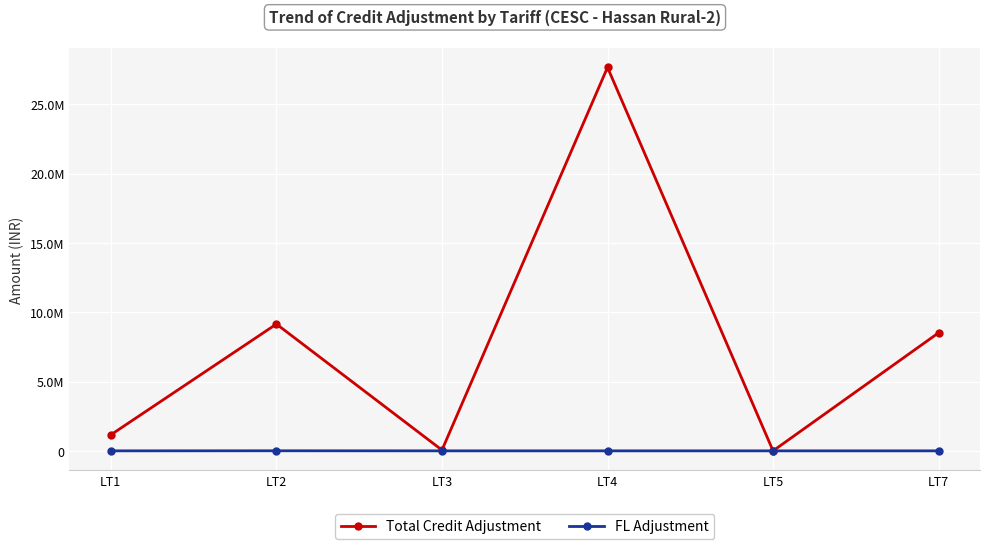

What are all the series names shown in the legend?

Total Credit Adjustment, FL Adjustment